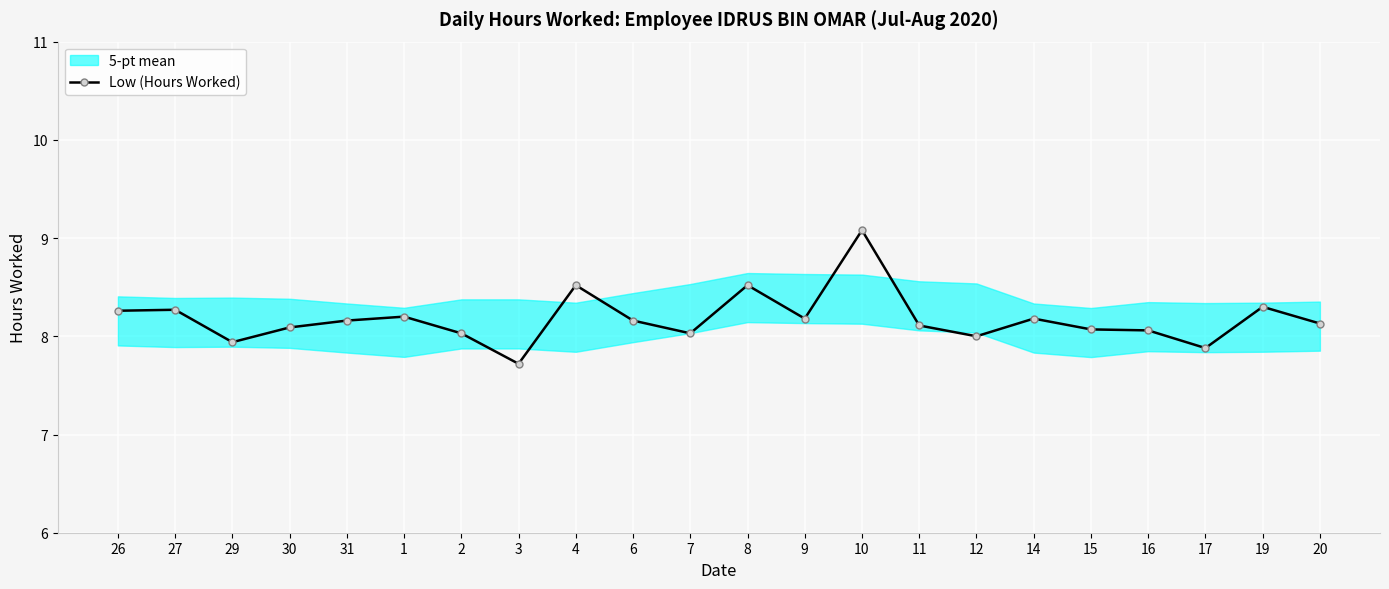

Rank the categories by value from highest to lowest.

10, 4, 8, 19, 27, 26, 1, 9, 14, 31, 6, 20, 11, 30, 15, 16, 2, 7, 12, 29, 17, 3